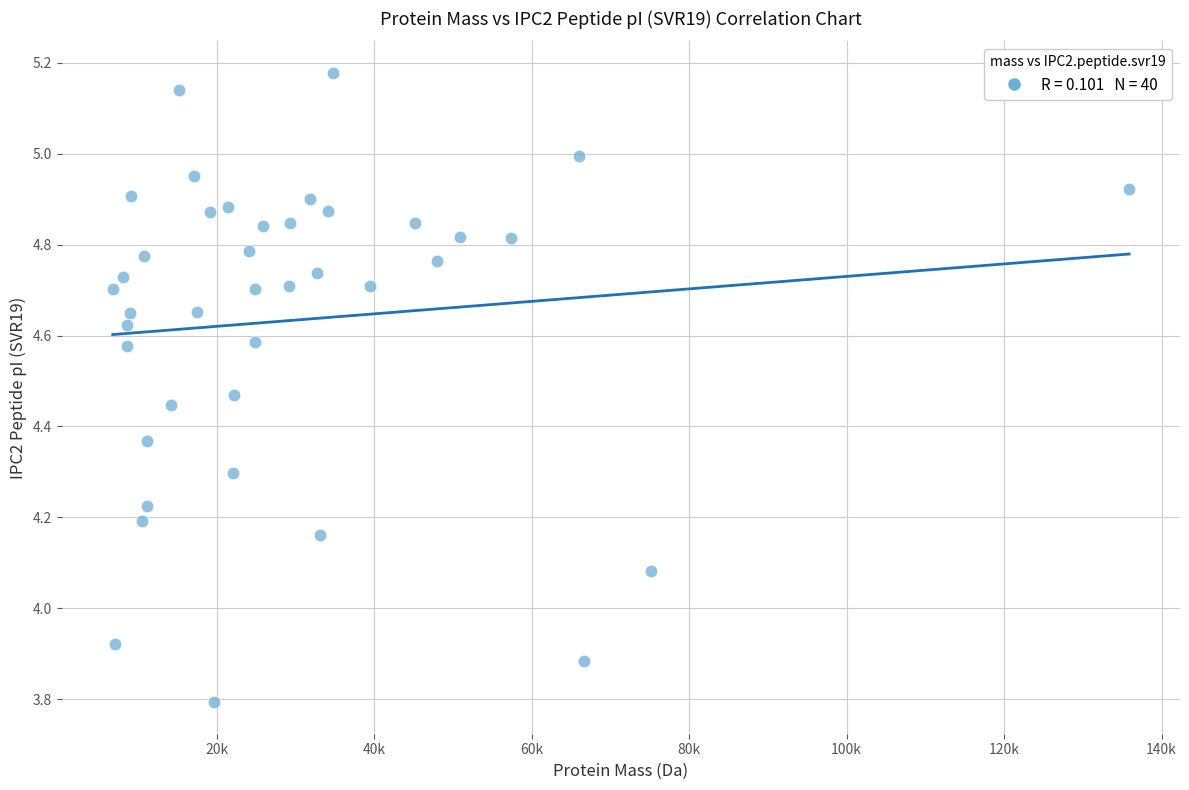

What is the range of Y values (max minus min)?

1.4